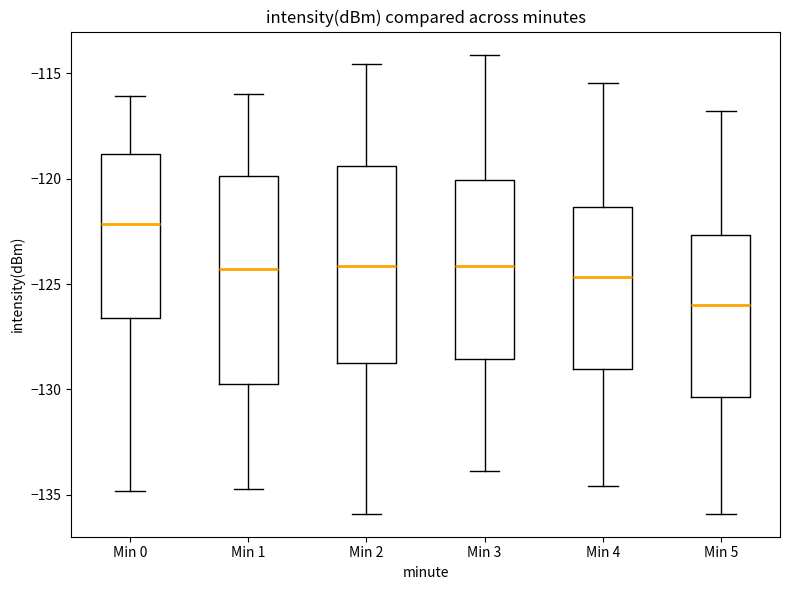

Reading left to right, transcribe this box plot: for each box, give where its median line is, the range the box spans, and where its two whiskers end, as read against the y-axis. The values are not printed on the chart, so give them approximately, as read against the axis.

Min 0: median -122.0, box -126.5 to -119.0, whiskers -135.0 to -116.0
Min 1: median -124.5, box -129.5 to -120.0, whiskers -134.5 to -116.0
Min 2: median -124.0, box -128.5 to -119.5, whiskers -136.0 to -114.5
Min 3: median -124.0, box -128.5 to -120.0, whiskers -134.0 to -114.0
Min 4: median -124.5, box -129.0 to -121.5, whiskers -134.5 to -115.5
Min 5: median -126.0, box -130.5 to -122.5, whiskers -136.0 to -117.0